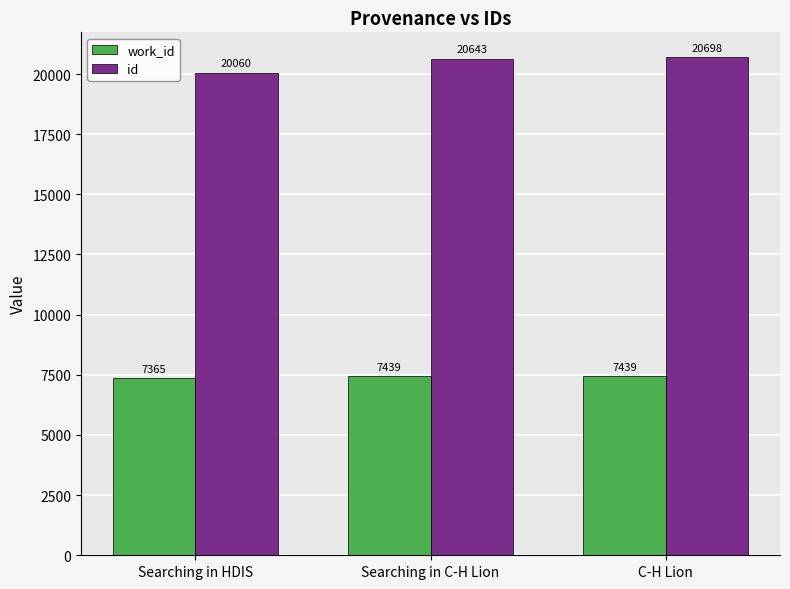

Count the number of data series in this chart.

2